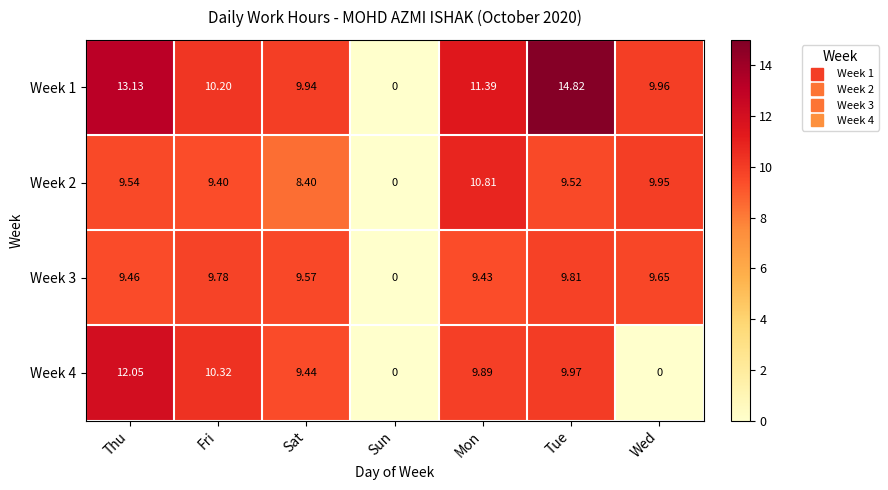

Is the value of Week 2 at Fri greater than the value of Week 3 at Wed?

No